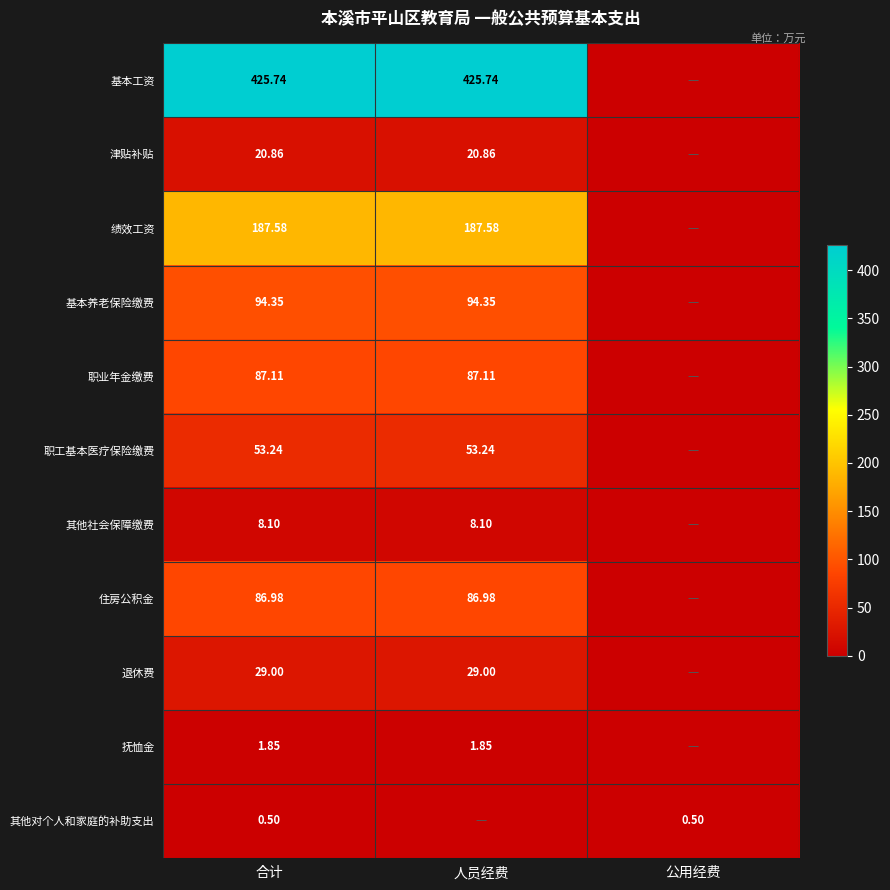

Between 合计 and 人员经费, which is larger?

合计